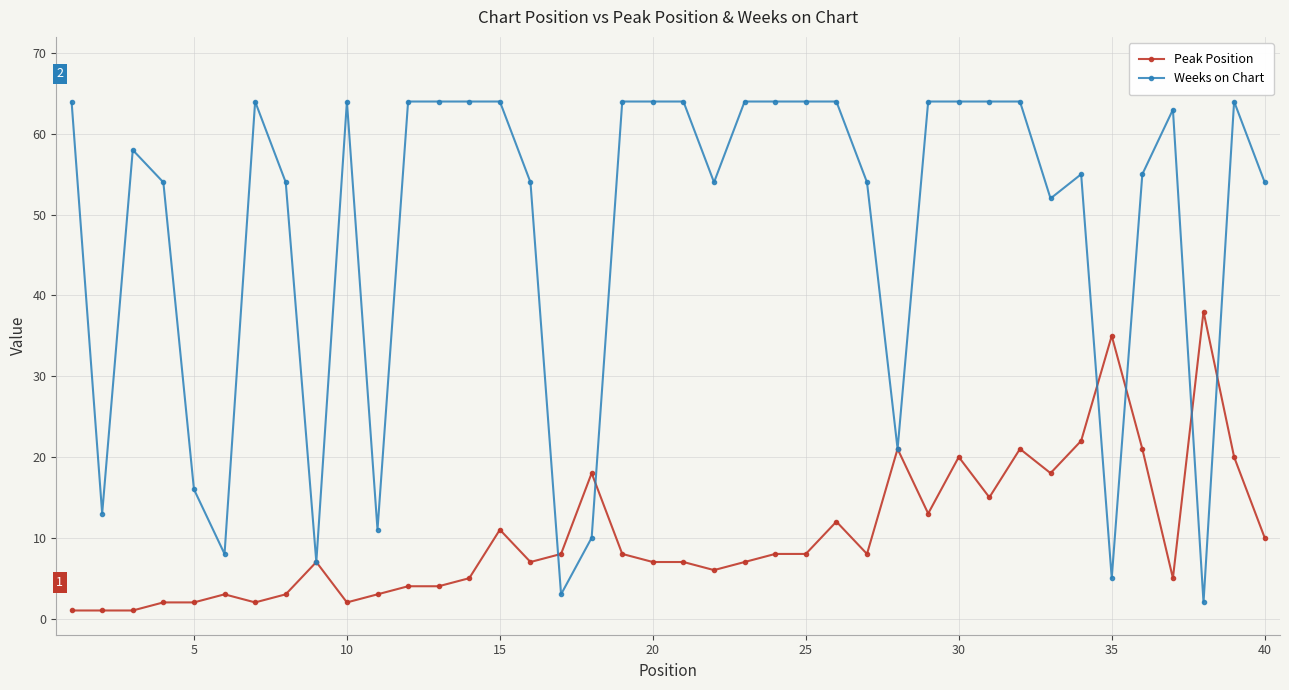

Rank the series by their maximum value, from lowest to highest.

Peak Position, Weeks on Chart